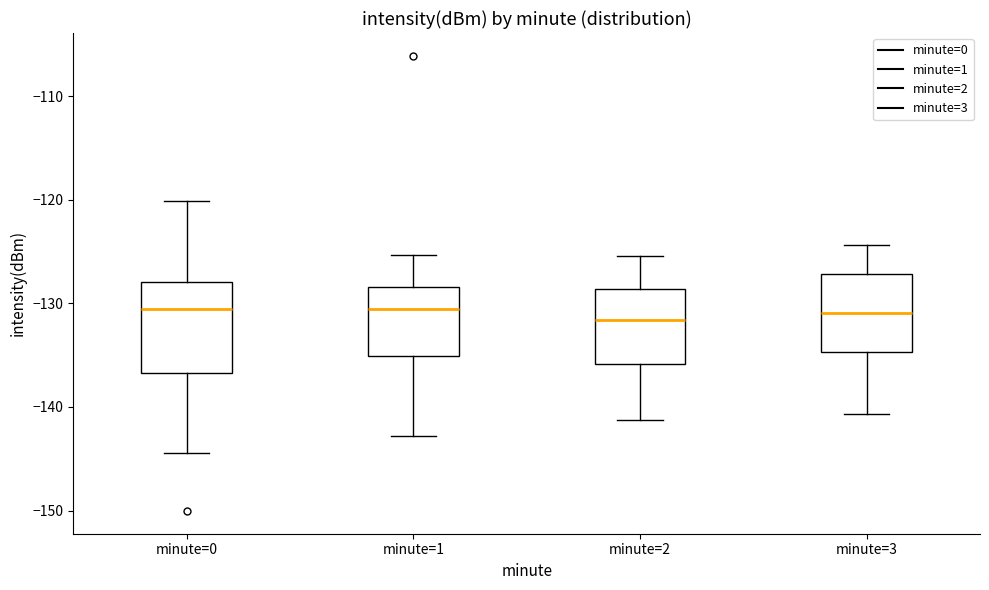

Where does the upper whisker of the box for minute=2 end on the y-axis? The values are not printed on the chart, so give them approximately, as read against the axis.

-125